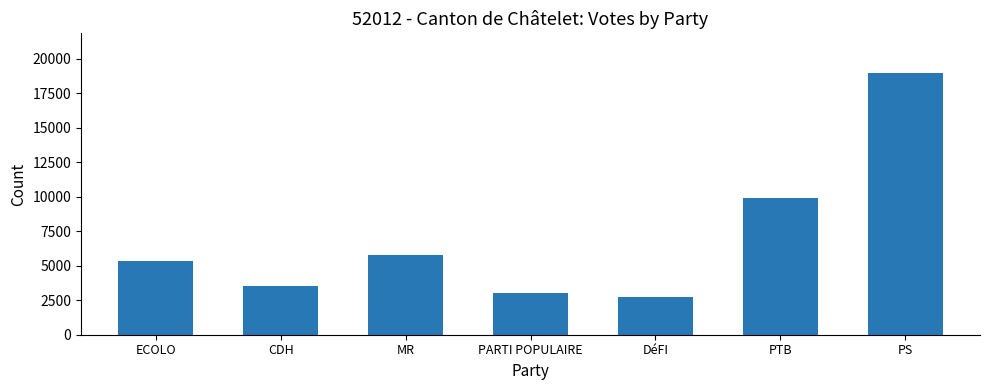

How many bars are there in total?

7